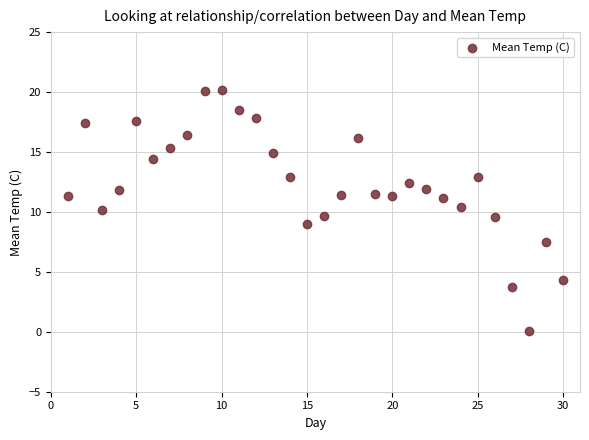

What is the range of Y values (max minus min)?

20.1